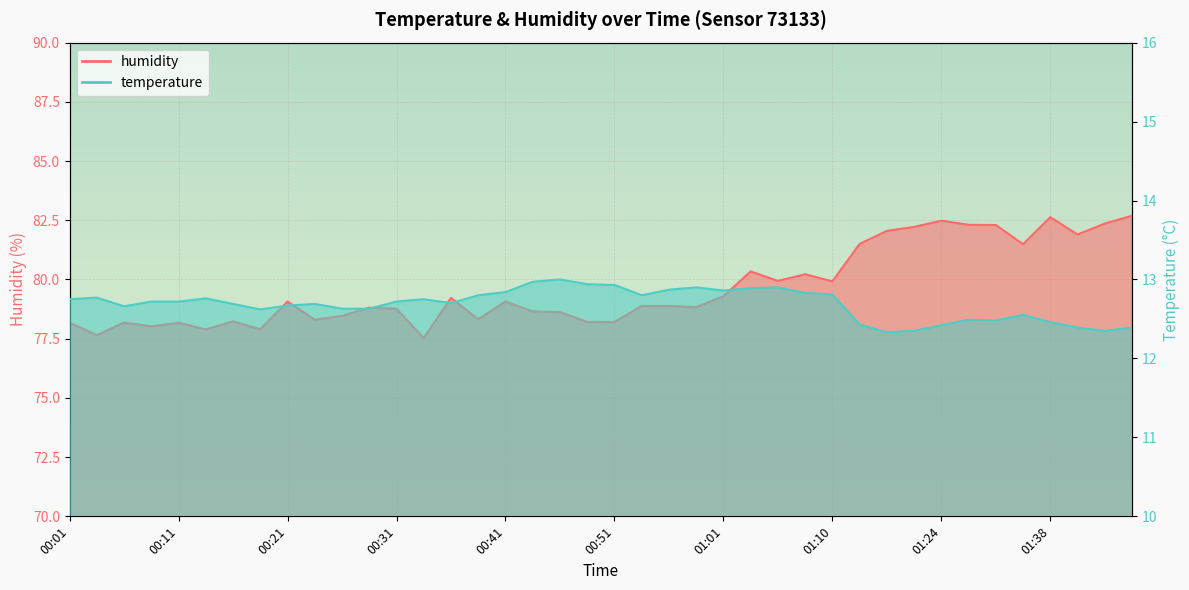

List the series in order of their overall mean, highest first.

humidity, temperature